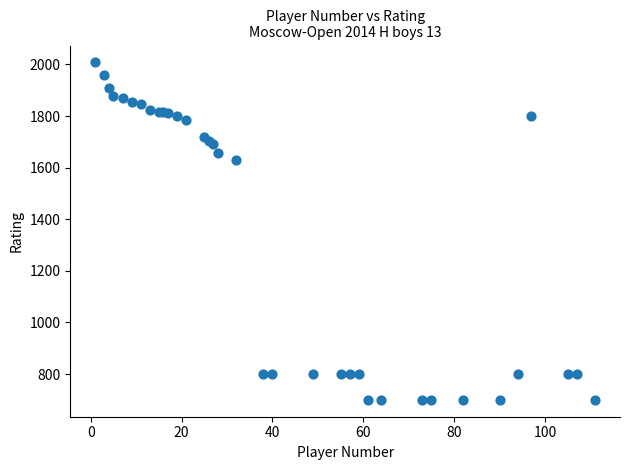

What Y value in the scatter plot is closest to 1354?

1630